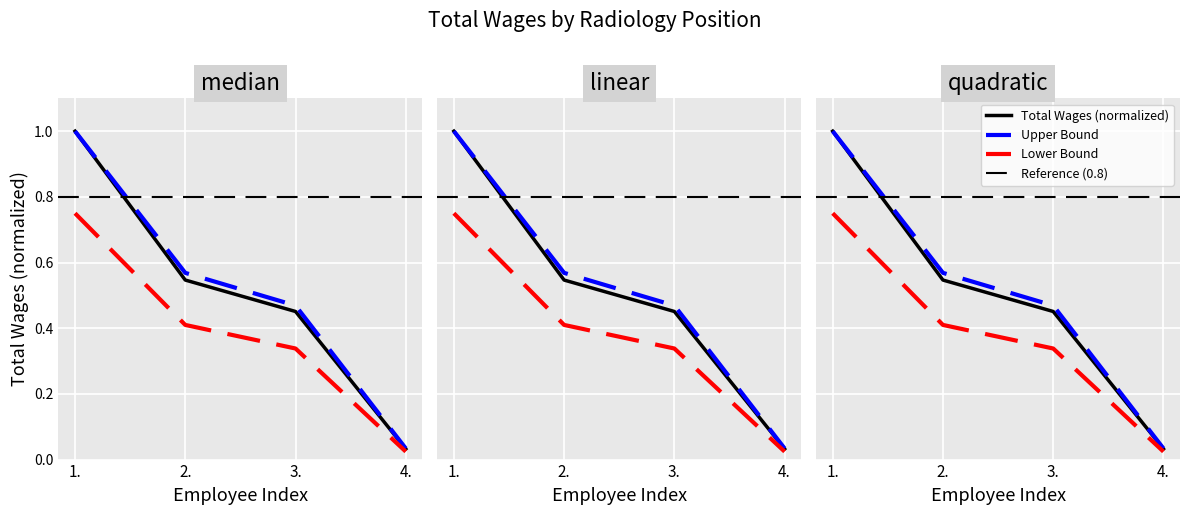

What is the sum of the values at 4. and 3.?

0.5